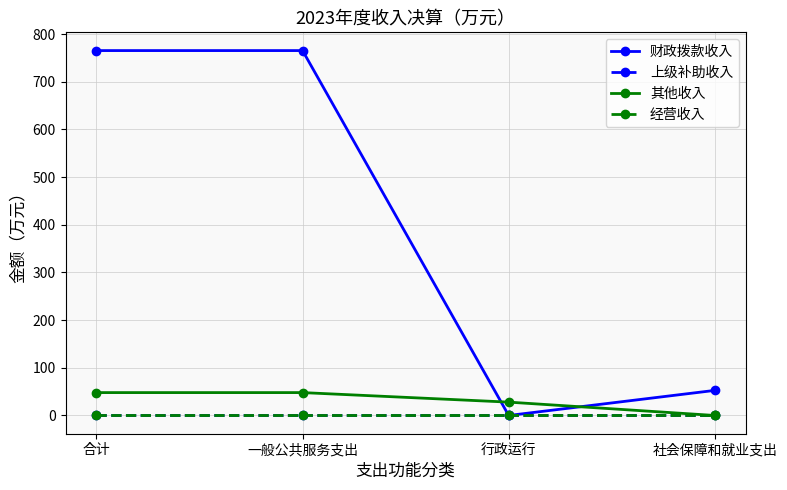

Where is 财政拨款收入 nearest to the value 382?

社会保障和就业支出